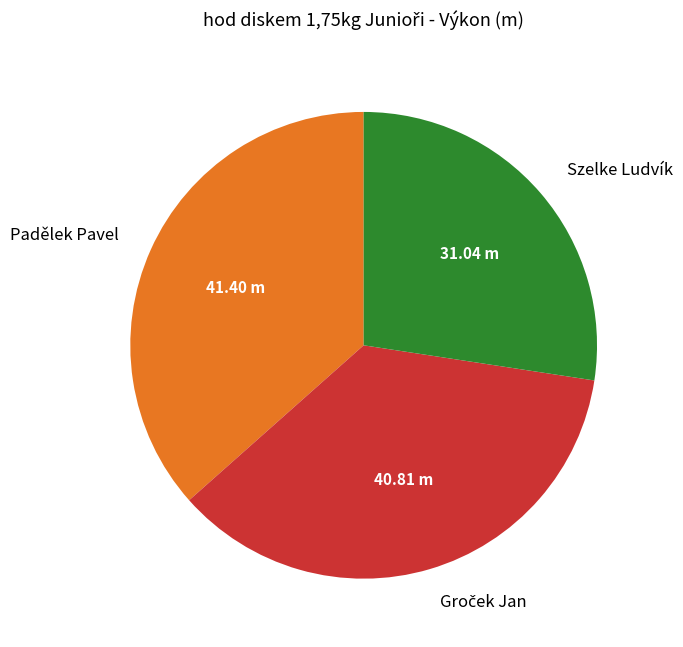

The Szelke Ludvík slice represents 27% of the pie. True or false?

True